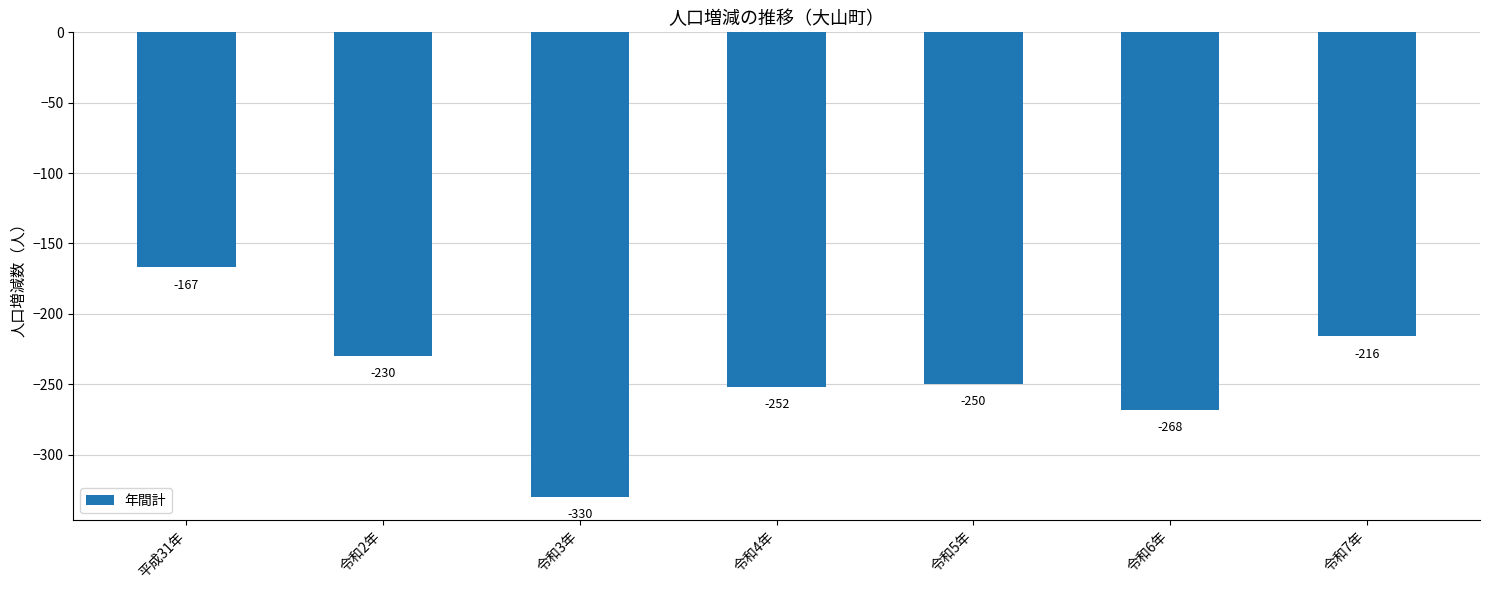

Count the number of categories in the chart.

7